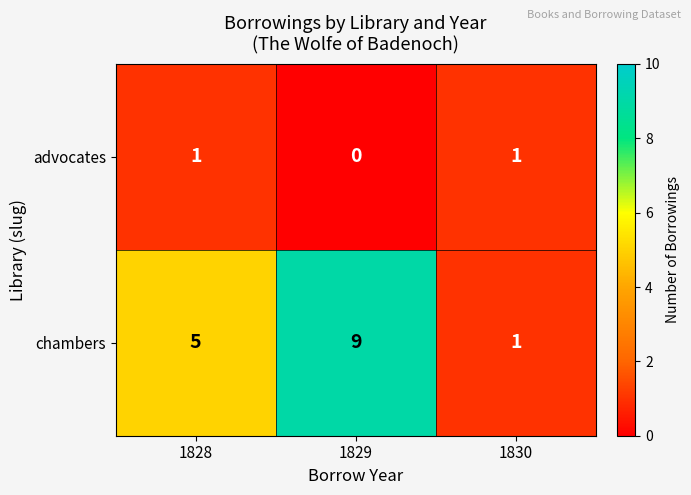

What is the greatest value displayed?

9